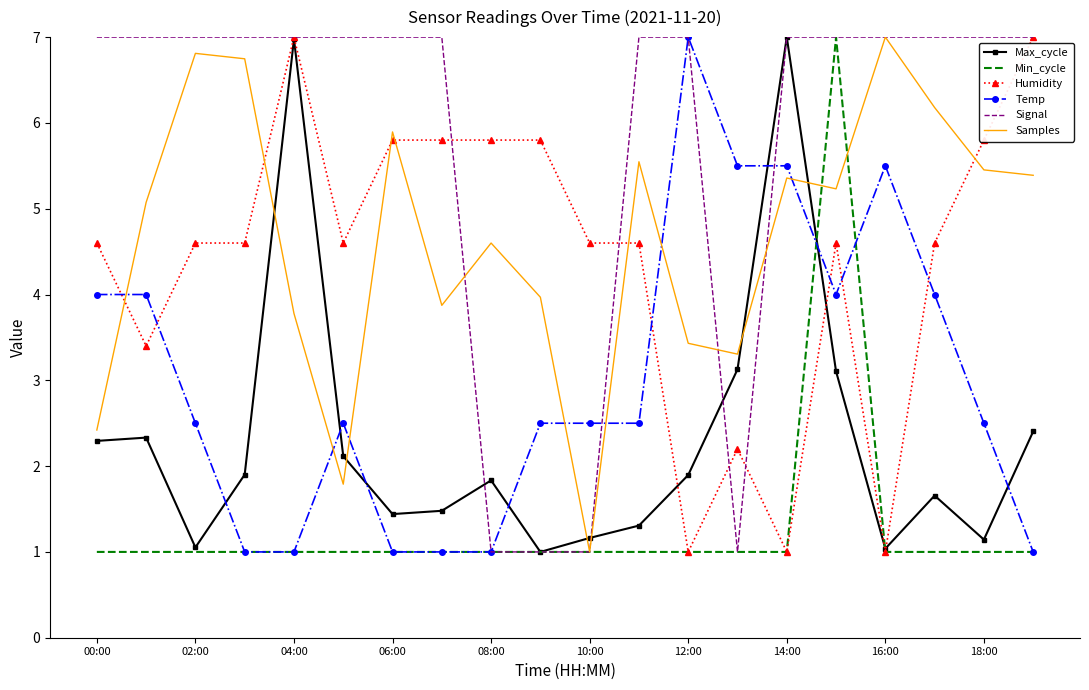

How many times do Temp and Humidity cross each other?

6